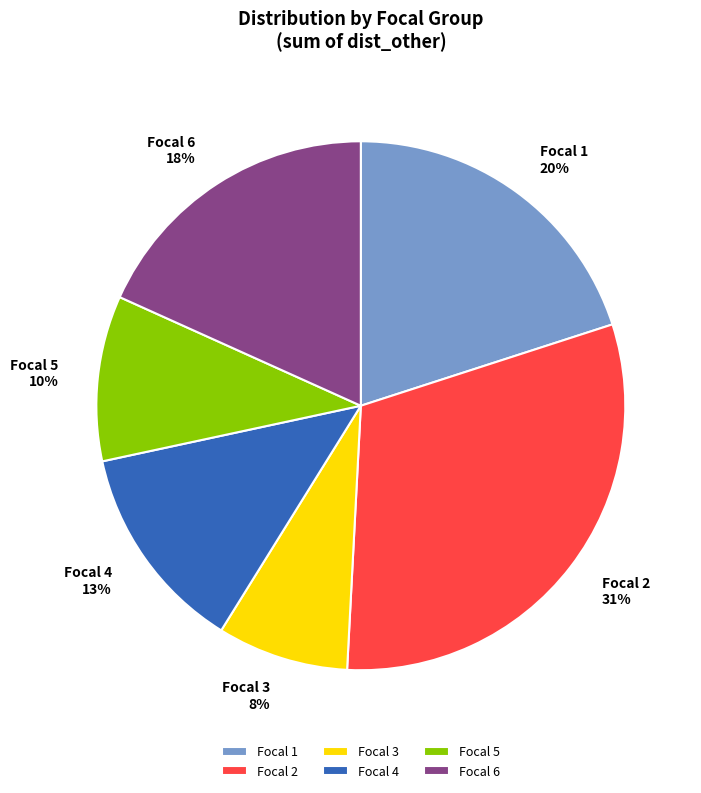

Do Focal 3 and Focal 1 together represent more than half of the pie?

No